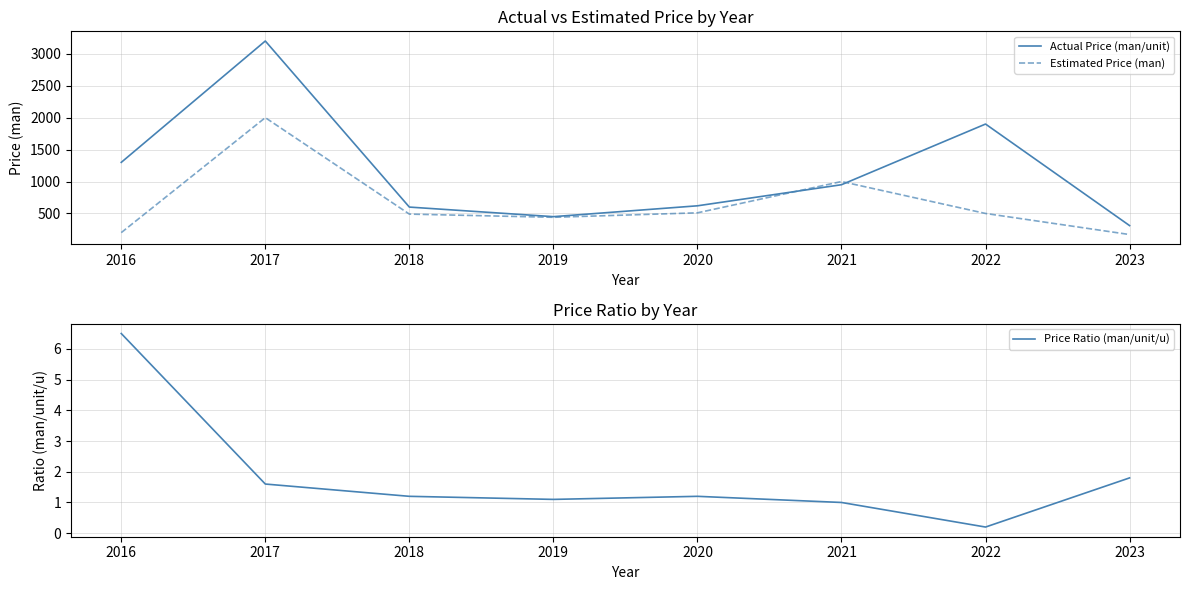

The Estimated Price (man) series shows 934.8 at 2017. True or false?

False